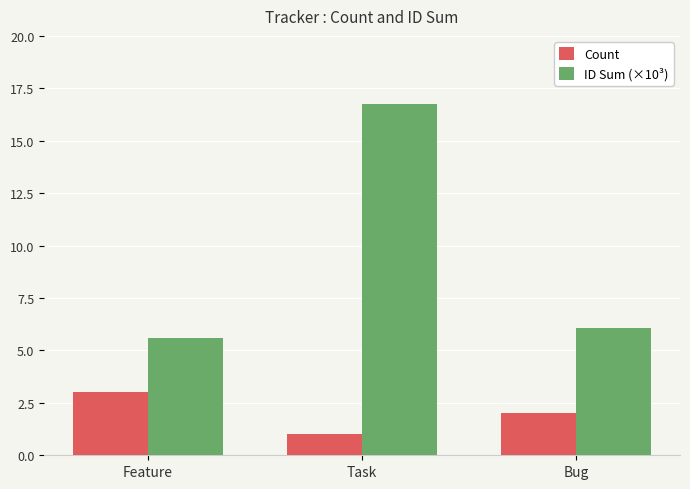

Which series changed the most between Task and Bug?

ID Sum (×10³)